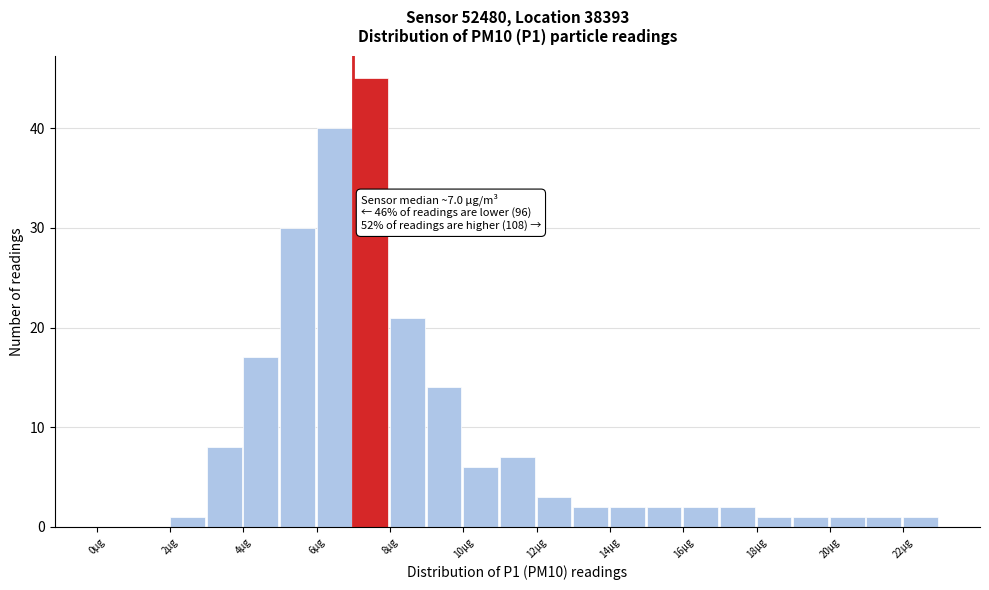

Over which range of the x-axis is the bar tallest?

7 to 8